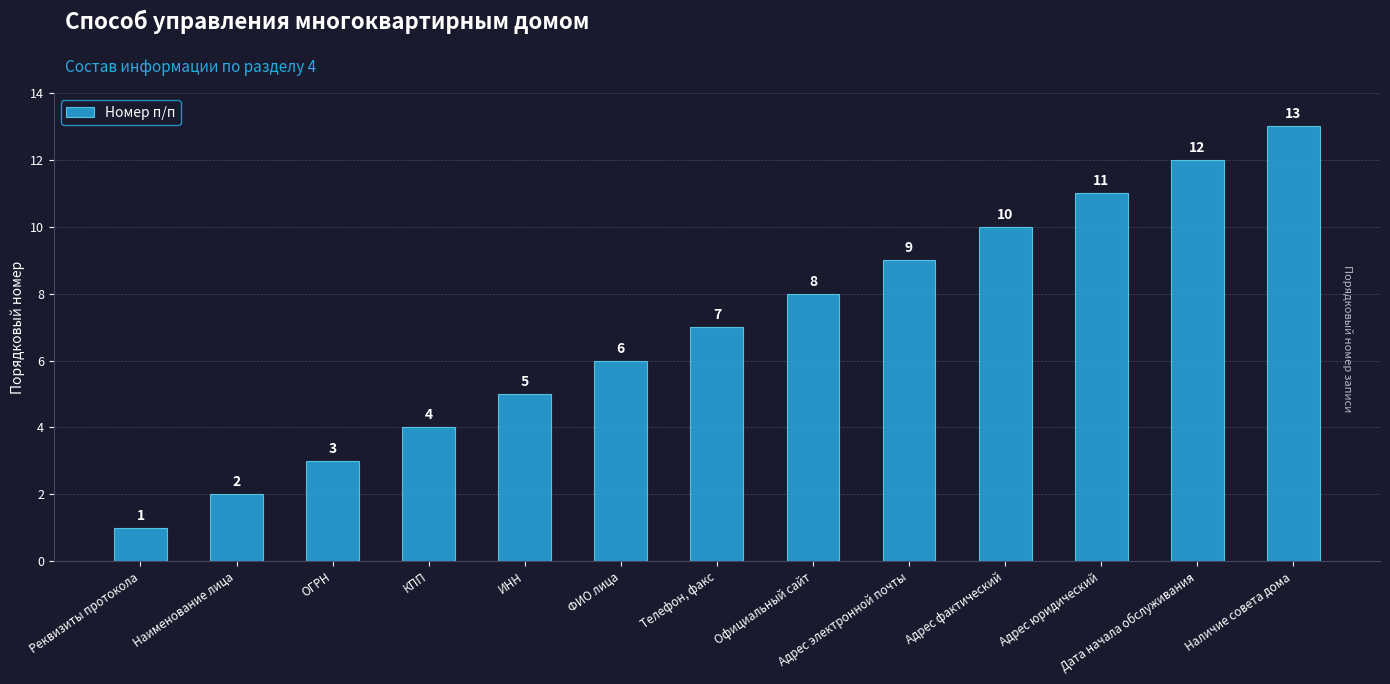

At which label is the value closest to 7?

Телефон, факс